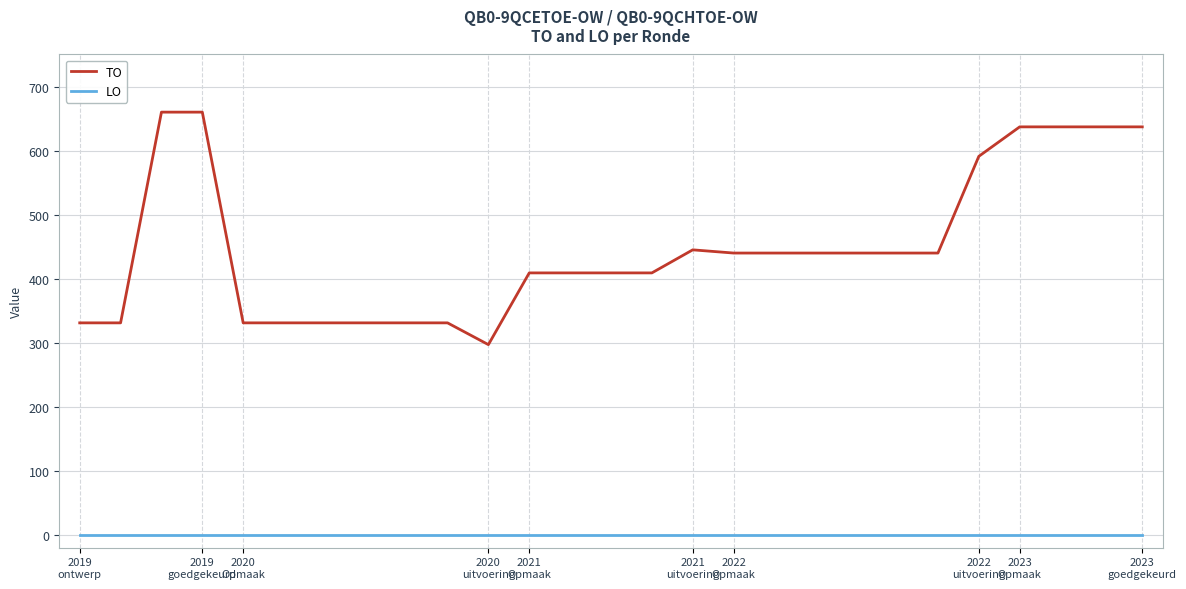

Which series has the largest range (max minus min)?

TO